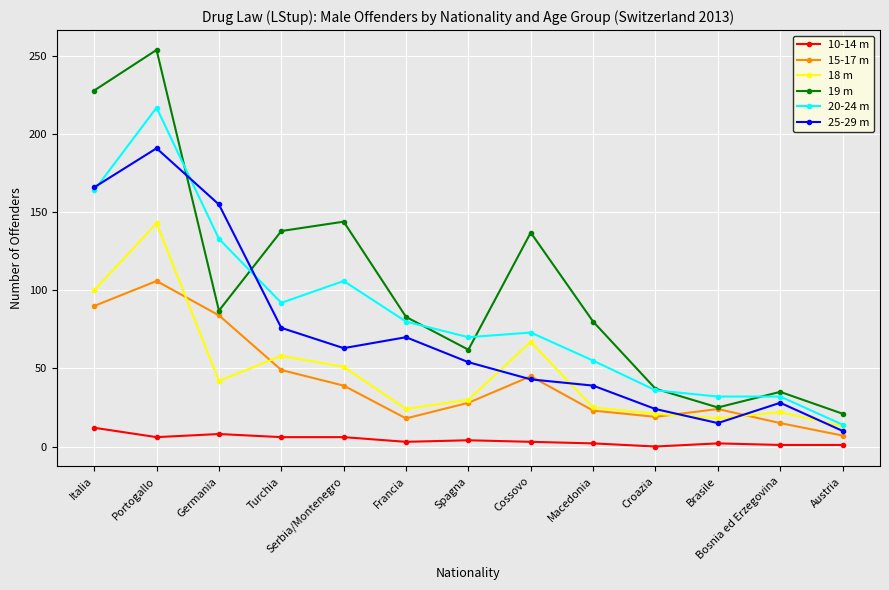

The value of 19 m at Portogallo is 350. True or false?

False